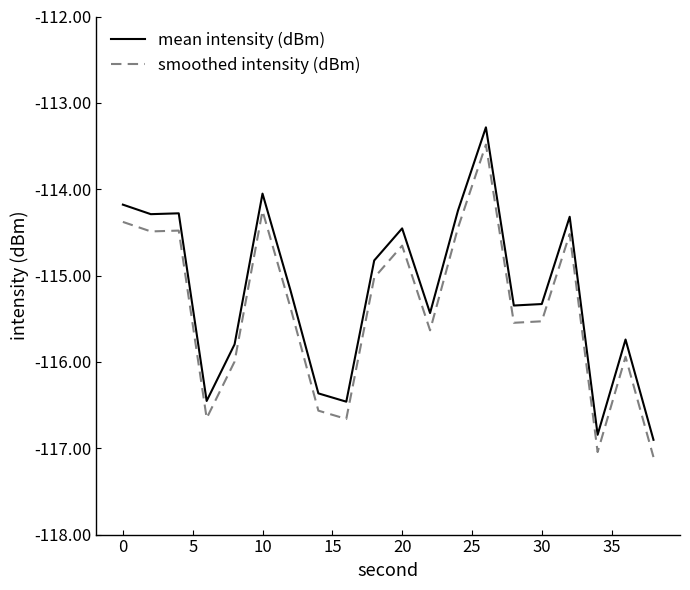

What are all the series names shown in the legend?

mean intensity (dBm), smoothed intensity (dBm)